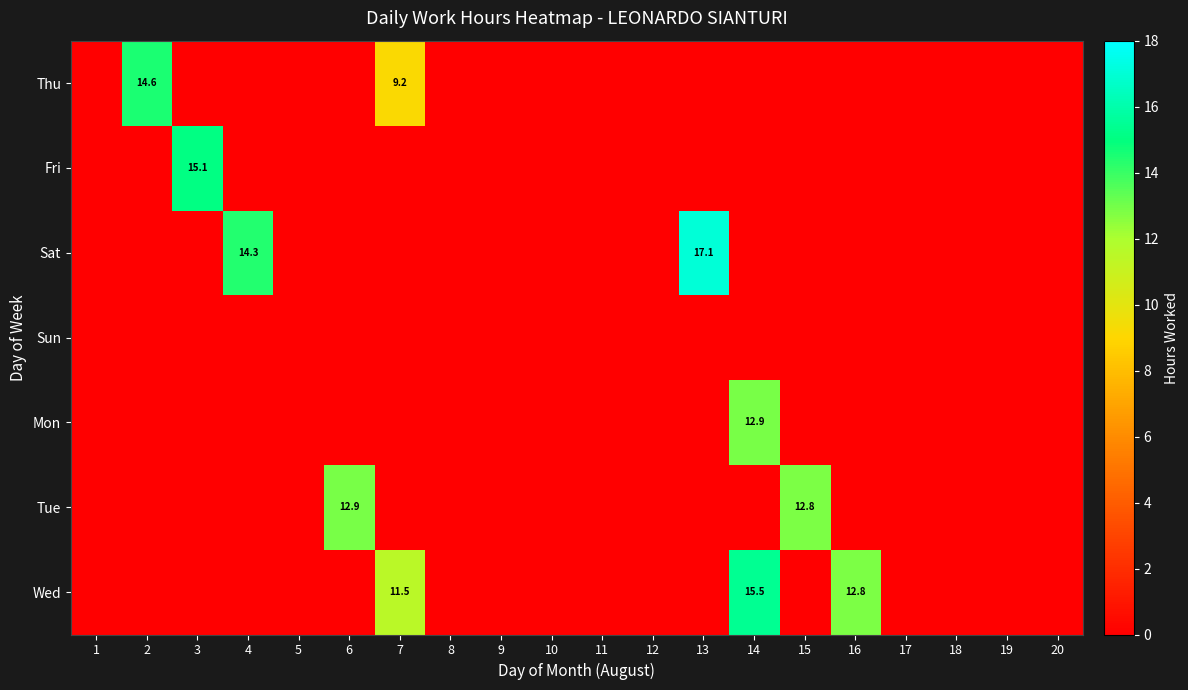

True or false: Sat has a value of -5.5 at 17.

False